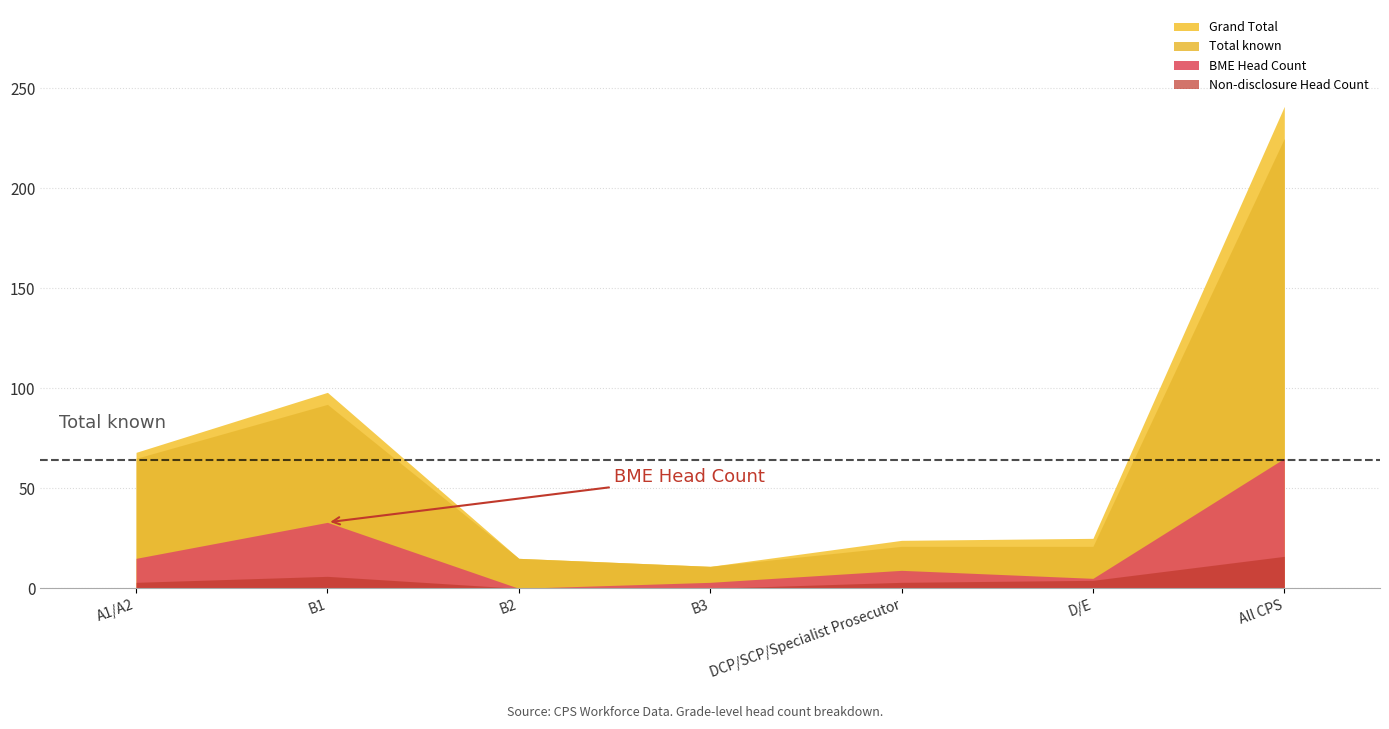

Between B1 and All CPS, which series saw the biggest shift?

Grand Total